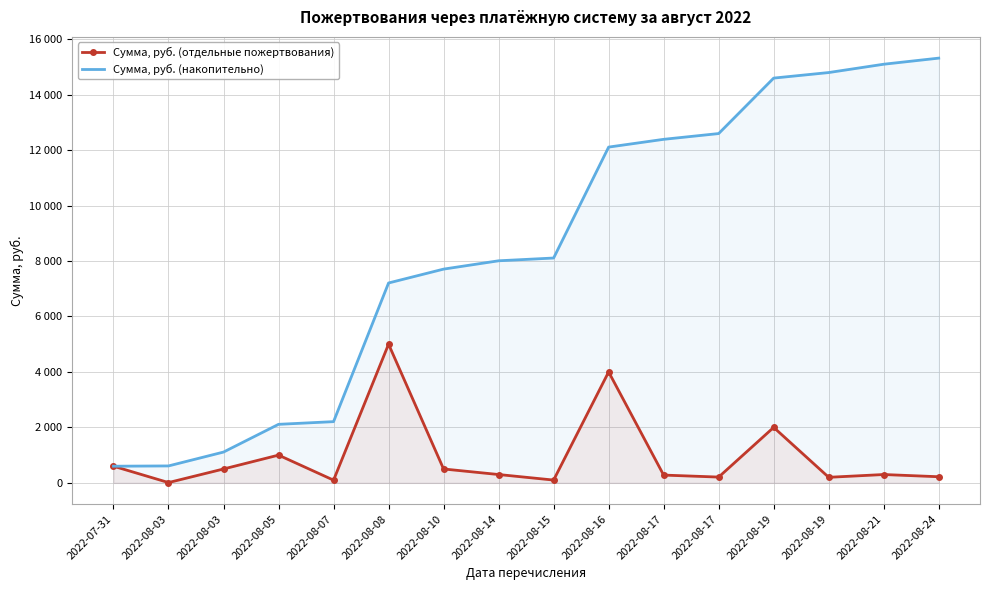

True or false: Сумма, руб. (накопительно) and Сумма, руб. (отдельные пожертвования) intersect in this chart.

False